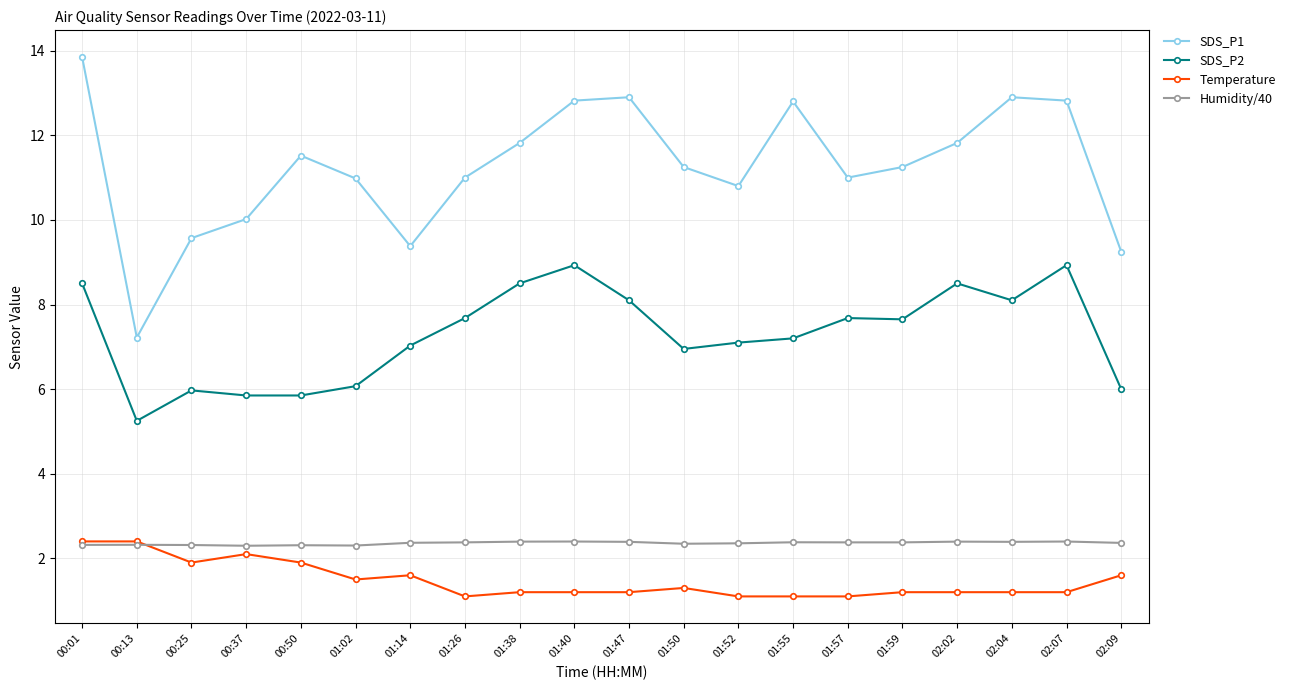

How many data points does each series have?

20